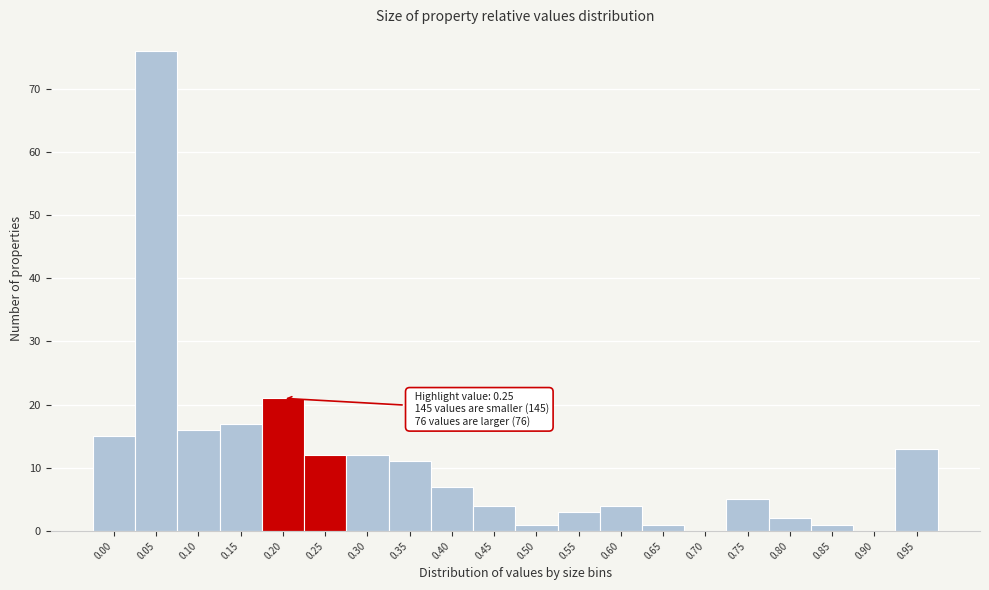

Reading left to right, what are all the values shown in this chart?

0.00=15	0.05=76	0.10=16	0.15=17	0.20=21	0.25=12	0.30=12	0.35=11	0.40=7	0.45=4	0.50=1	0.55=3	0.60=4	0.65=1	0.70=0	0.75=5	0.80=2	0.85=1	0.90=0	0.95=13